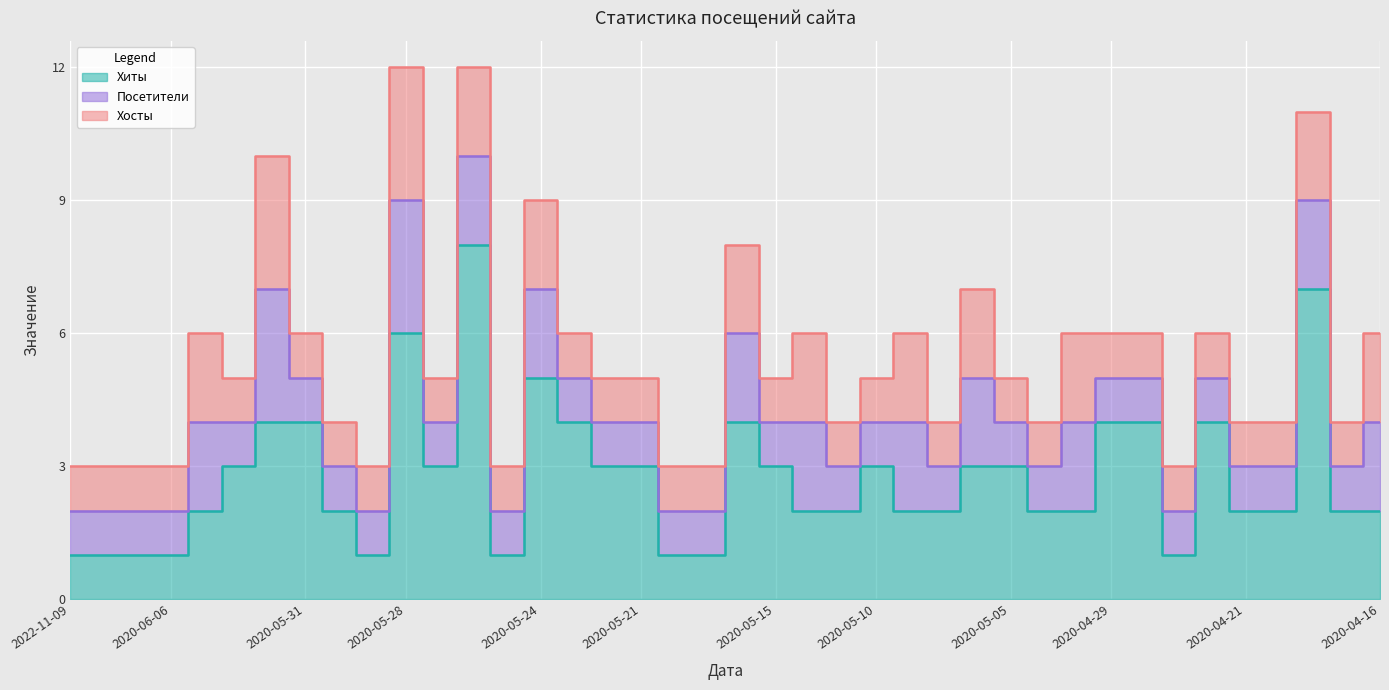

What is the sum of the Посетители values at 2020-05-25 and 2020-04-24?

2